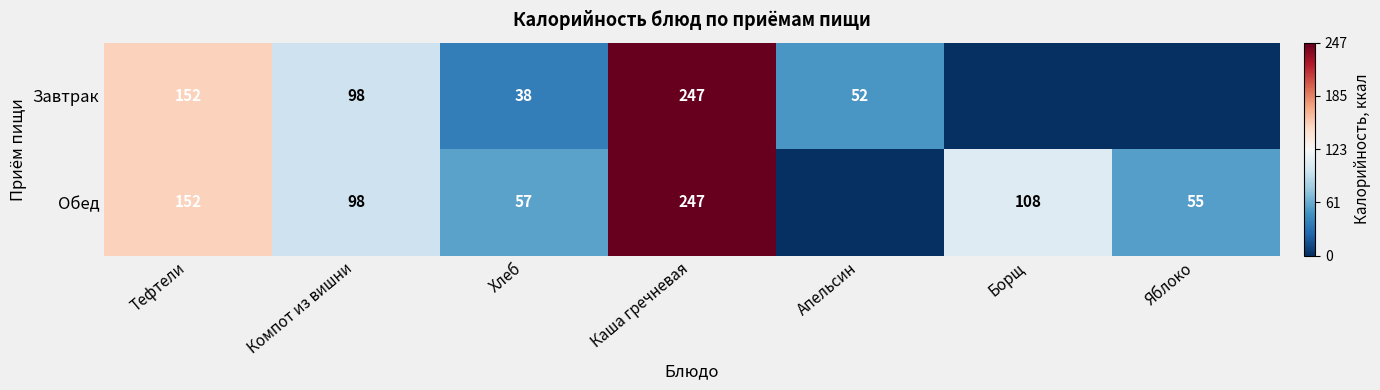

How many categories are shown in the chart?

7